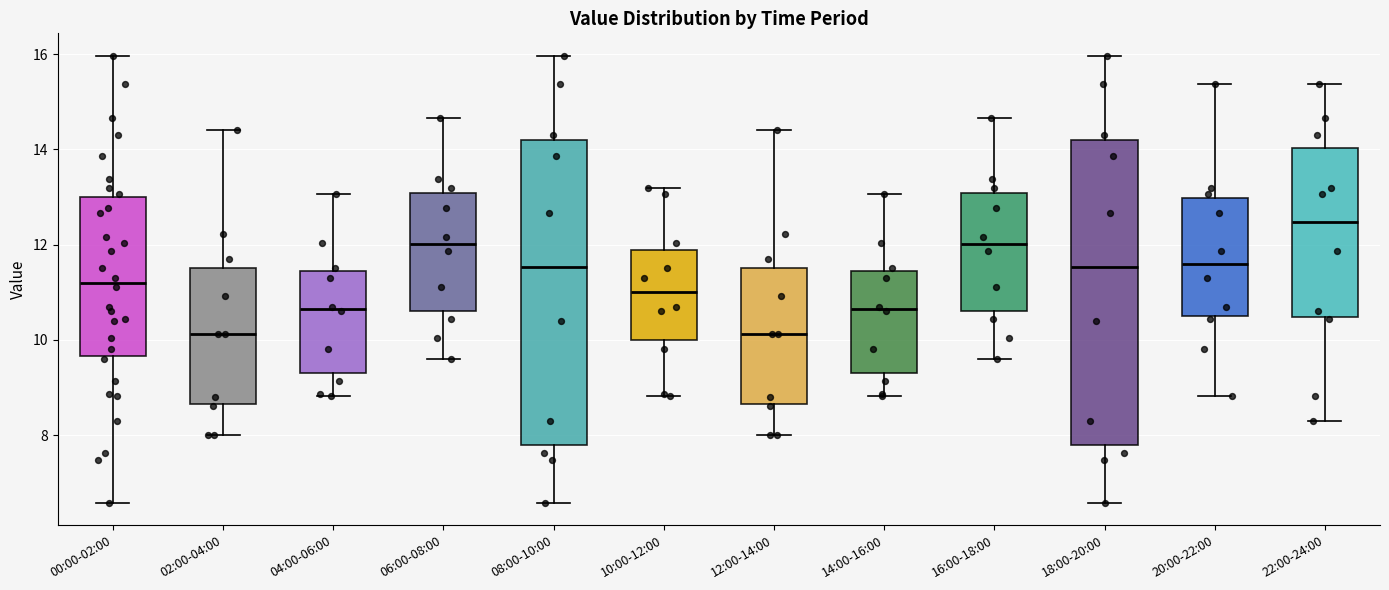

Reading left to right, read every box against the y-axis: the position of its median line, the range the box covers, and the ends of its whiskers. The values are not printed on the chart, so give them approximately, as read against the axis.

00:00-02:00: median 11.2, box 9.6 to 13.0, whiskers 6.6 to 16.0
02:00-04:00: median 10.2, box 8.6 to 11.6, whiskers 8.0 to 14.4
04:00-06:00: median 10.6, box 9.2 to 11.4, whiskers 8.8 to 13.0
06:00-08:00: median 12.0, box 10.6 to 13.0, whiskers 9.6 to 14.6
08:00-10:00: median 11.6, box 7.8 to 14.2, whiskers 6.6 to 16.0
10:00-12:00: median 11.0, box 10.0 to 11.8, whiskers 8.8 to 13.2
12:00-14:00: median 10.2, box 8.6 to 11.6, whiskers 8.0 to 14.4
14:00-16:00: median 10.6, box 9.2 to 11.4, whiskers 8.8 to 13.0
16:00-18:00: median 12.0, box 10.6 to 13.0, whiskers 9.6 to 14.6
18:00-20:00: median 11.6, box 7.8 to 14.2, whiskers 6.6 to 16.0
20:00-22:00: median 11.6, box 10.4 to 13.0, whiskers 8.8 to 15.4
22:00-24:00: median 12.4, box 10.4 to 14.0, whiskers 8.4 to 15.4